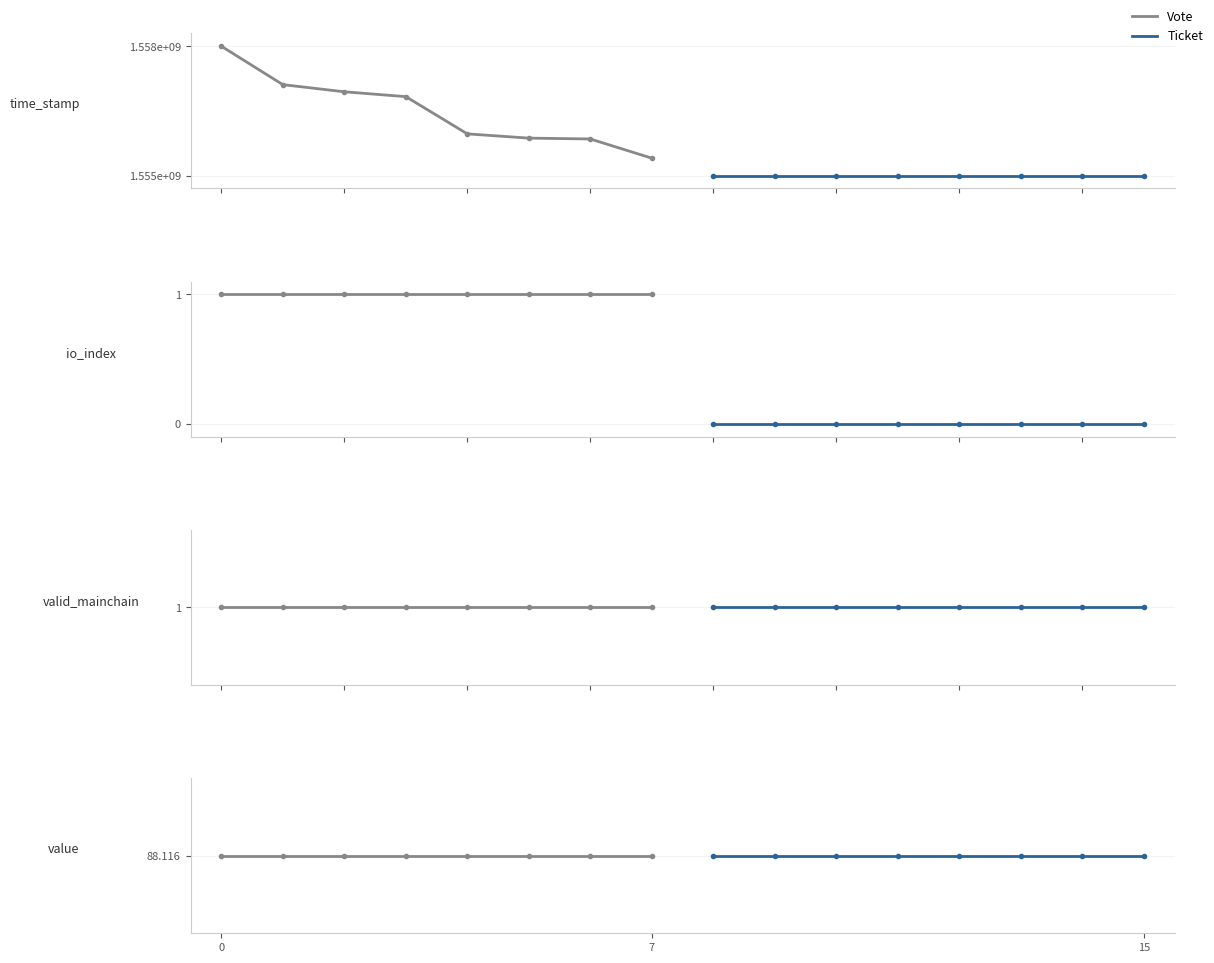

The value of time_stamp at 14 is 1554942638.0. True or false?

True